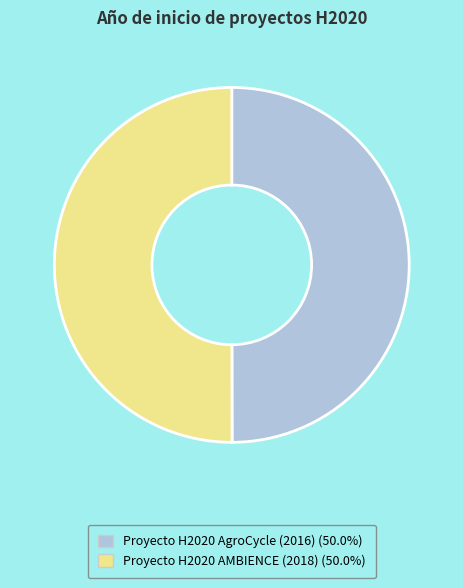

Approximately how many times larger is the value at Proyecto H2020 AgroCycle (2016) compared to Proyecto H2020 AMBIENCE (2018)?

1.0